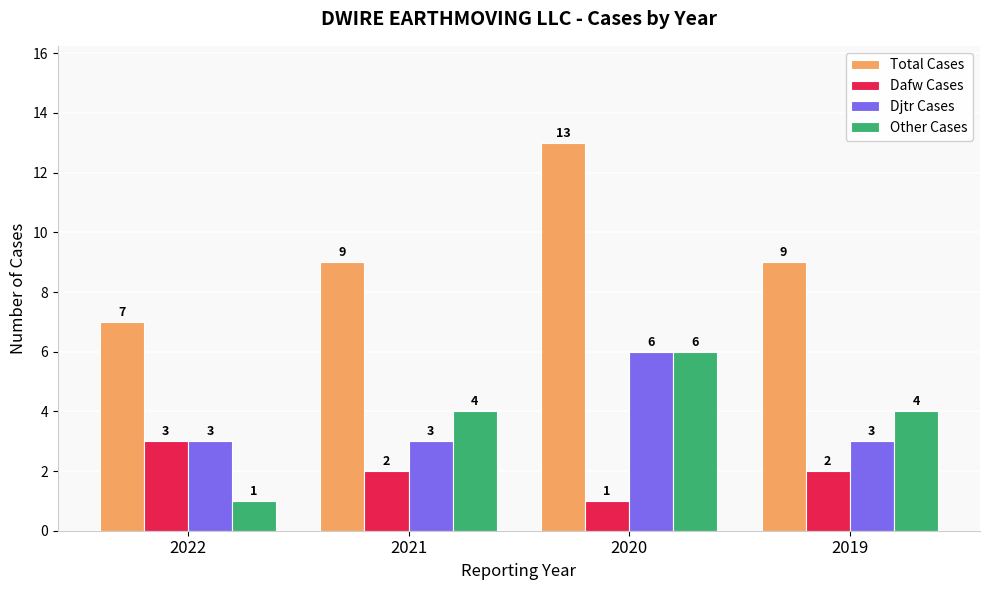

Between 2022 and 2019, which series saw the biggest shift?

Other Cases